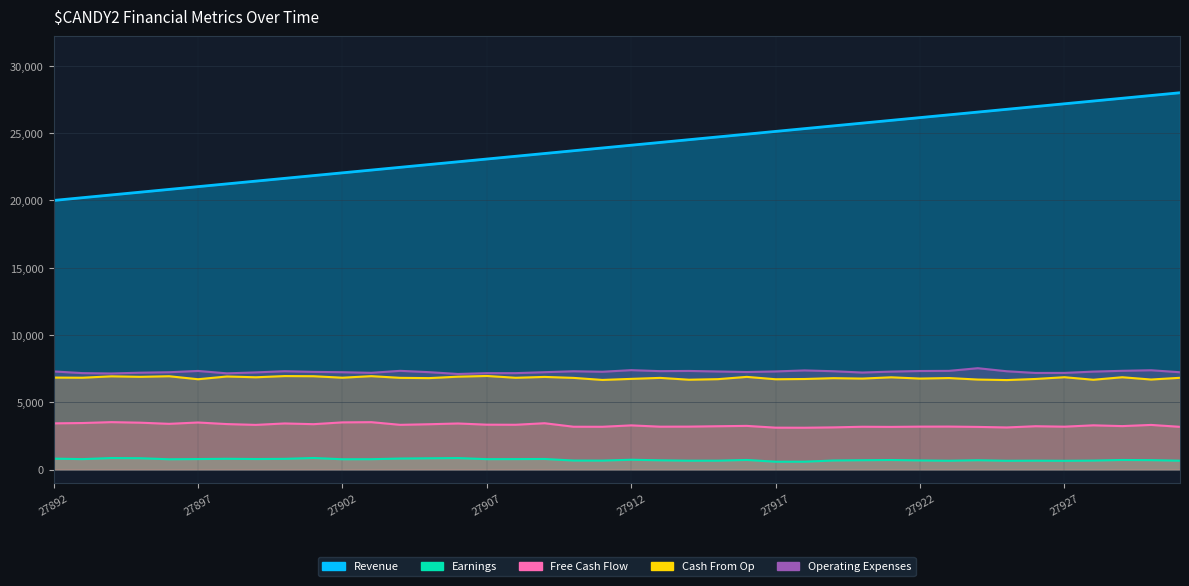

How many values in the Cash From Op series exceed 6829?

19